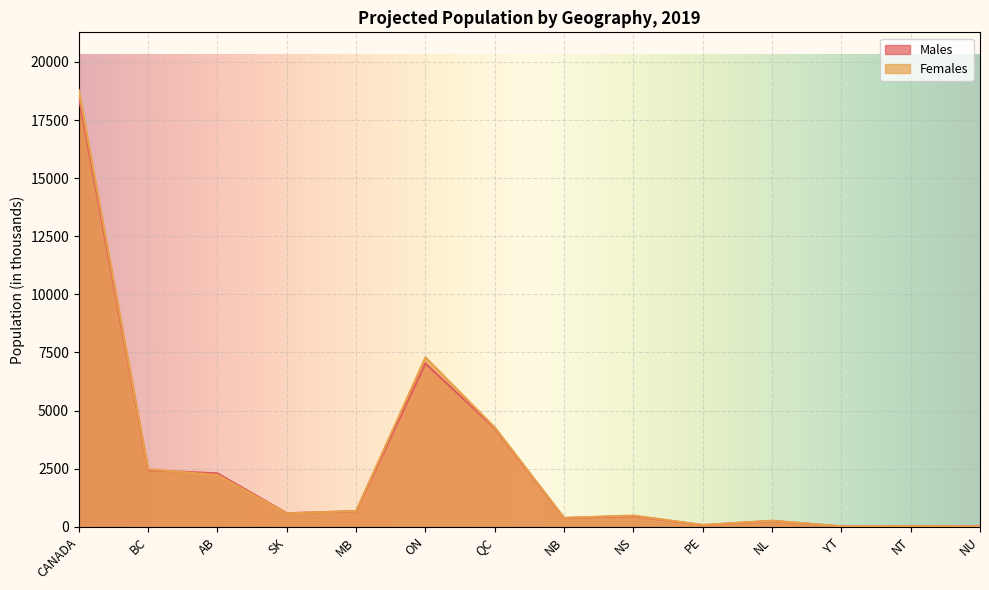

At which label is Males closest to 9259?

ON